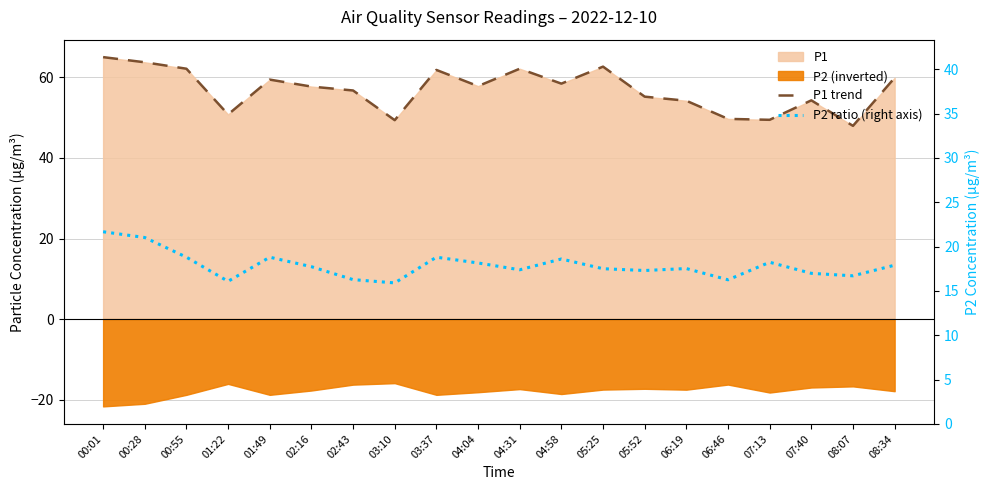

True or false: P2 ratio (right axis) has a value of 28.1 at 01:22.

False